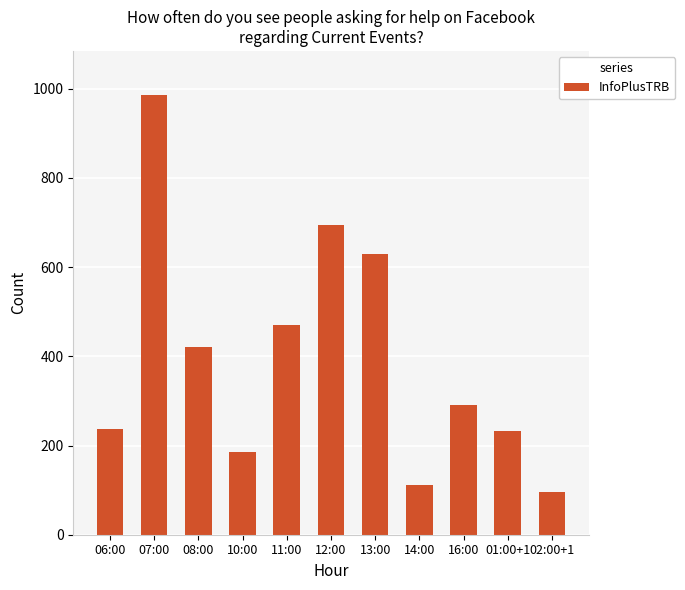

What is the label of the 5th bar from the right?

13:00